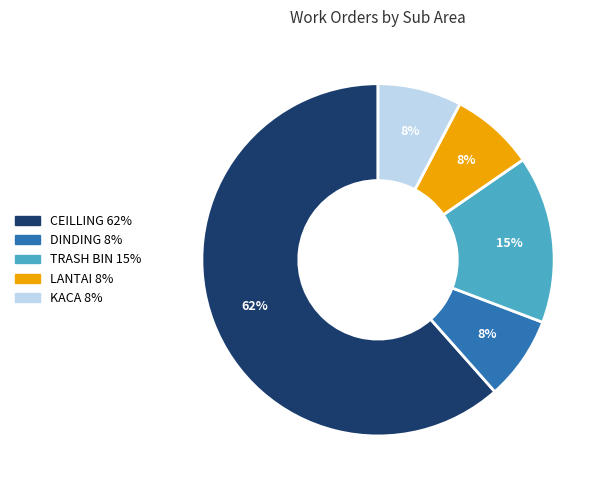

Do DINDING and KACA together represent more than half of the pie?

No